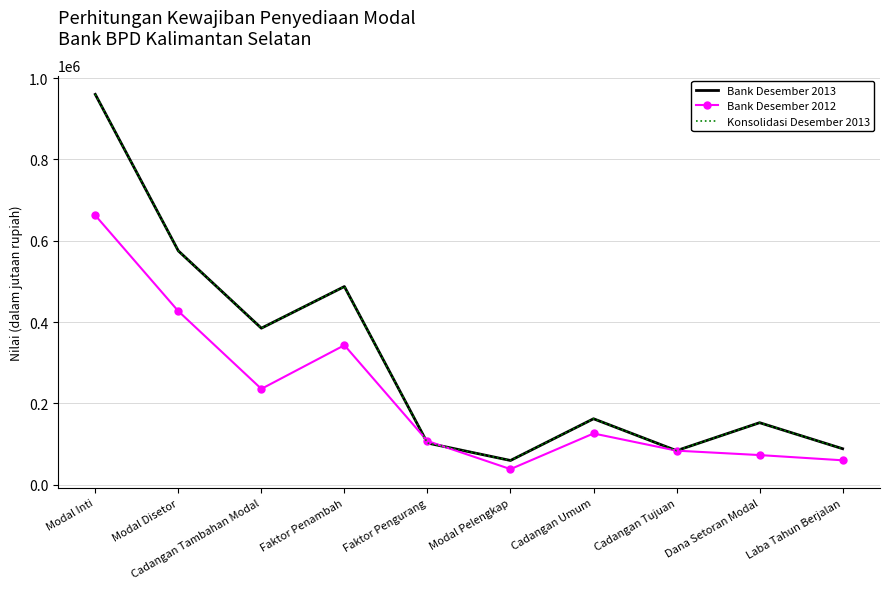

True or false: Bank Desember 2012 and Bank Desember 2013 cross at least once.

True